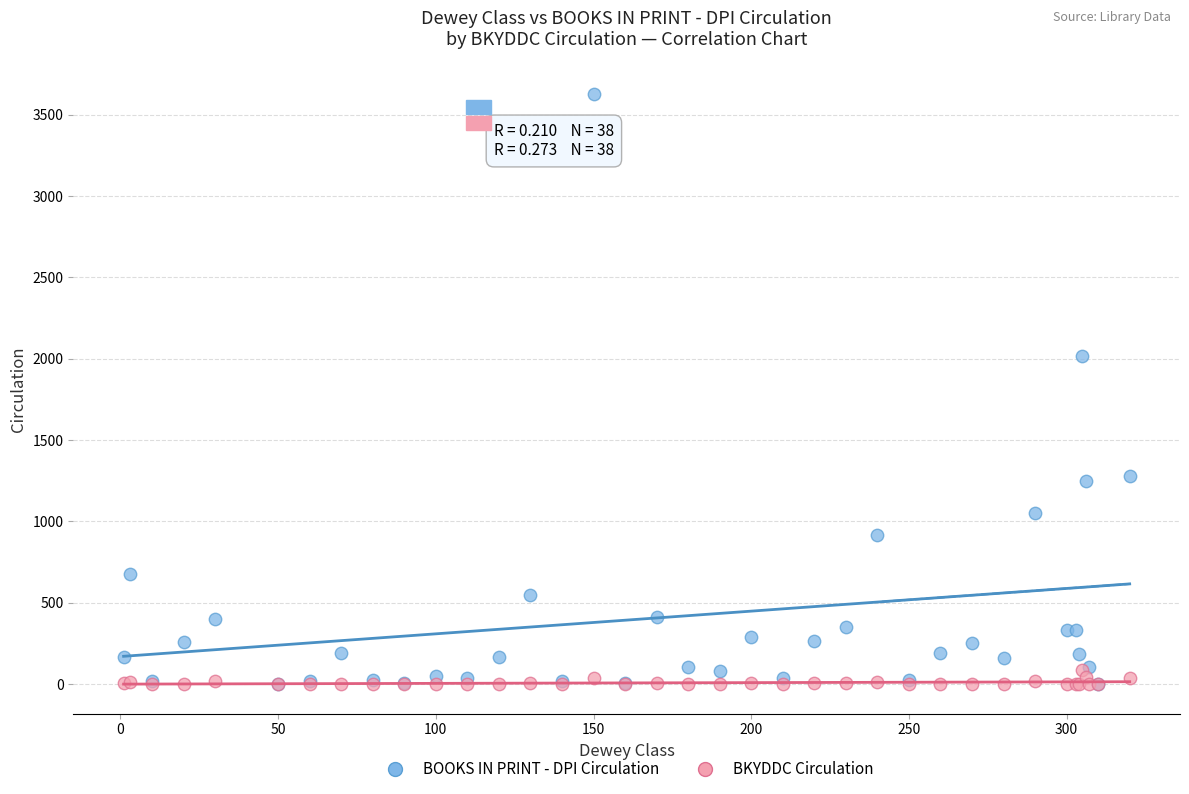

Which series reaches the maximum Y coordinate?

BOOKS IN PRINT - DPI Circulation